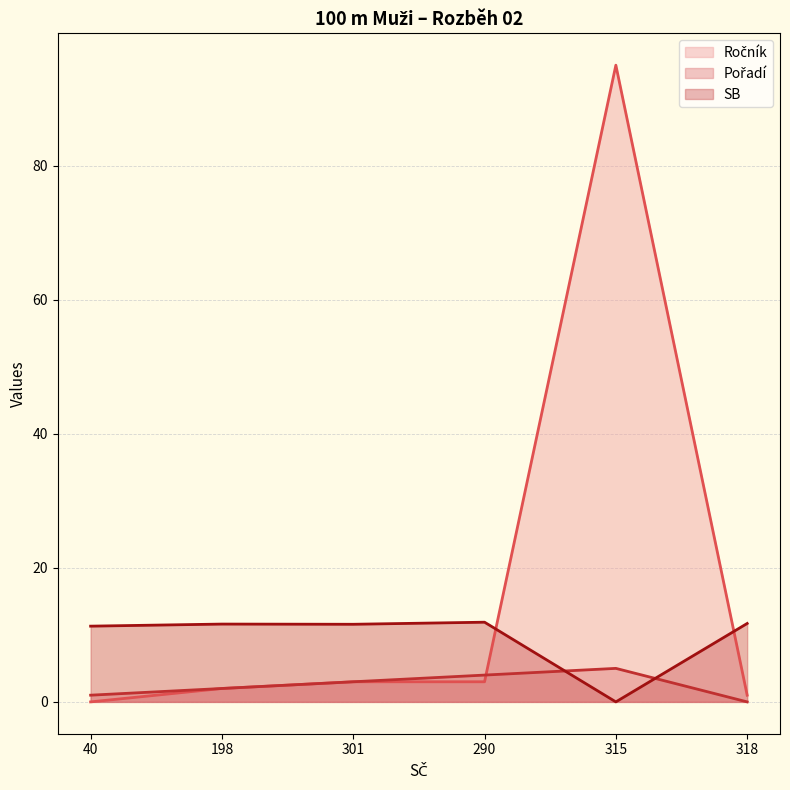

What is the difference between the second highest and minimum values in the SB series?

11.7